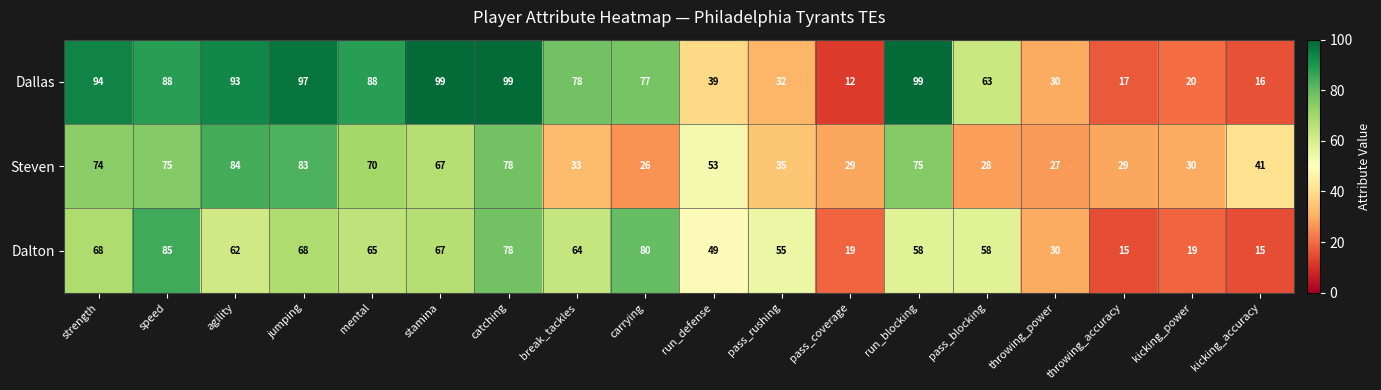

Where is Dallas nearest to the value 55?

pass_blocking